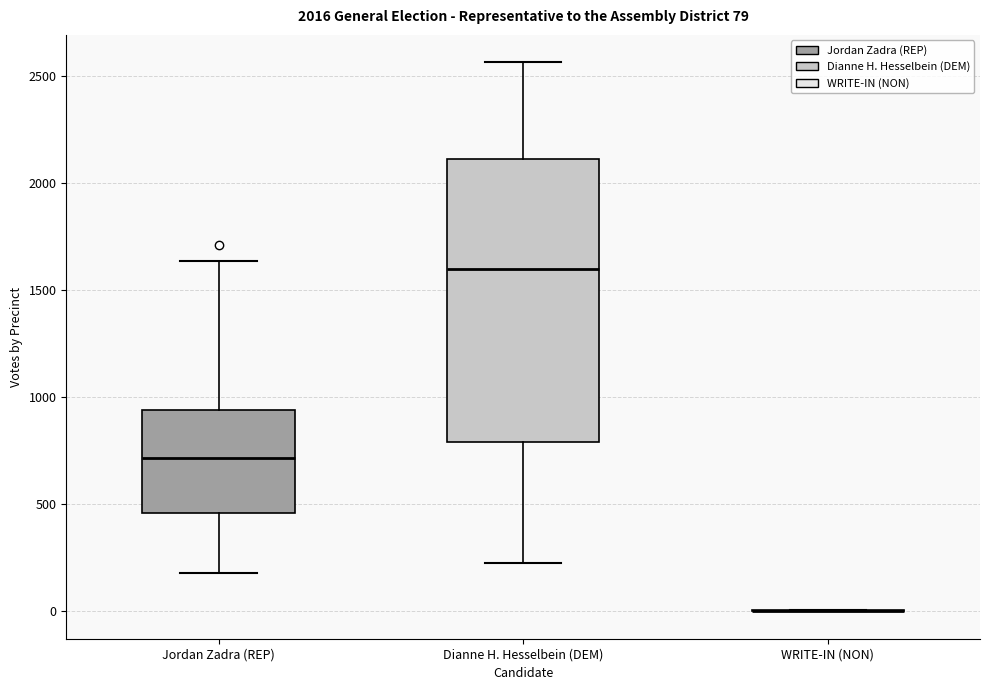

Comparing the boxes themselves (not the whiskers), which one is the tallest?

Dianne H. Hesselbein (DEM)